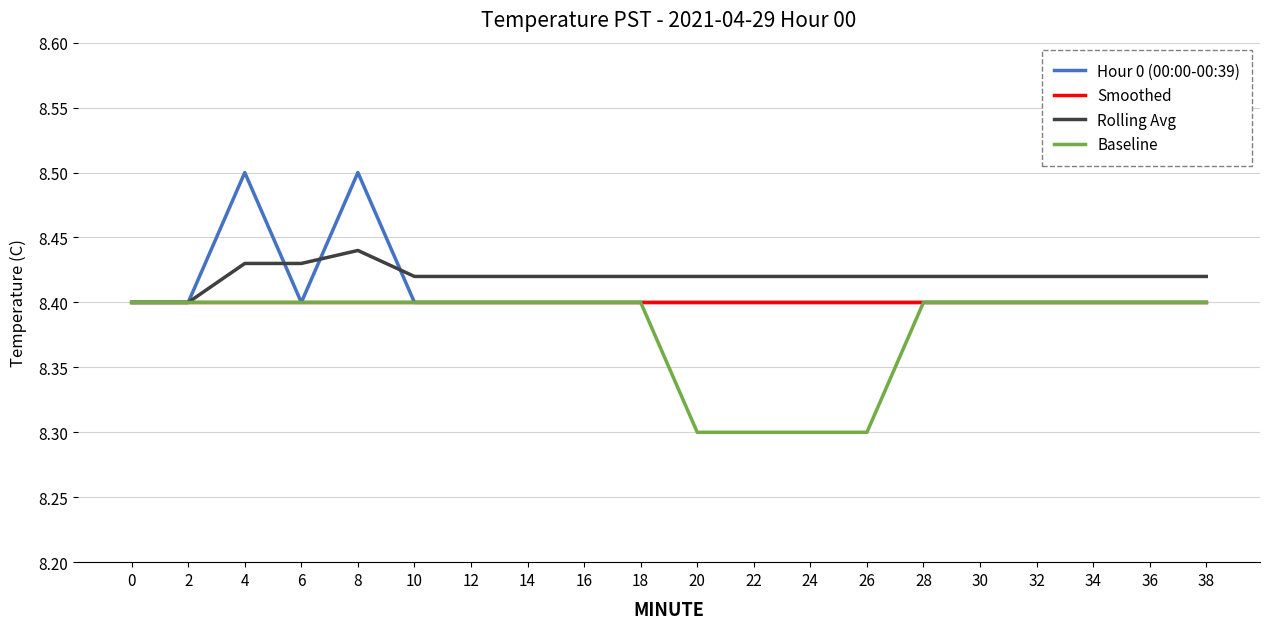

Does the chart display data point markers on the line(s)?

No